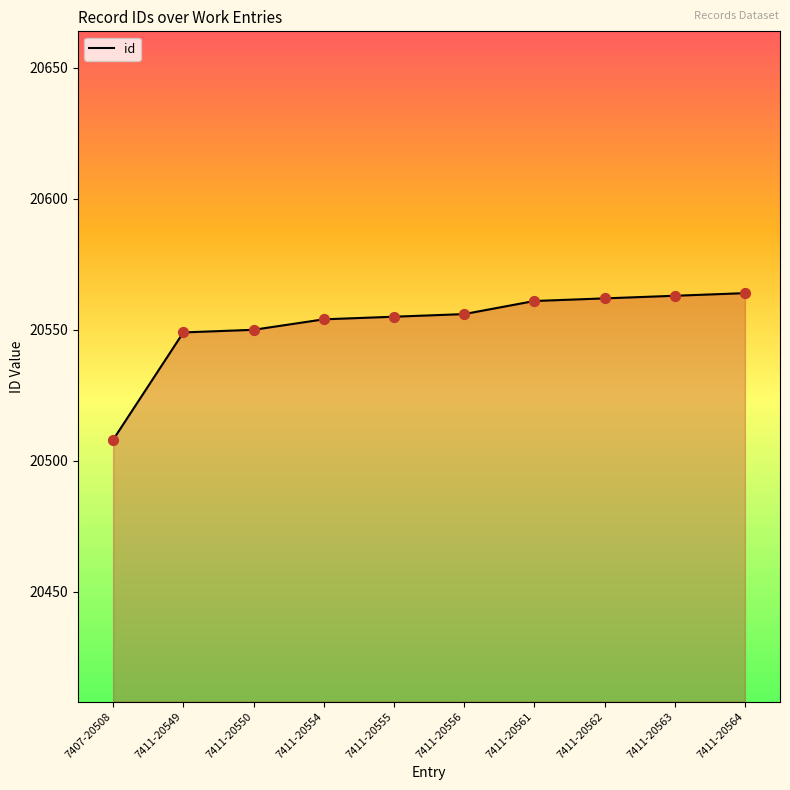

Is the value of id_points at 7411-20555 greater than the value of id_line at 7411-20564?

No